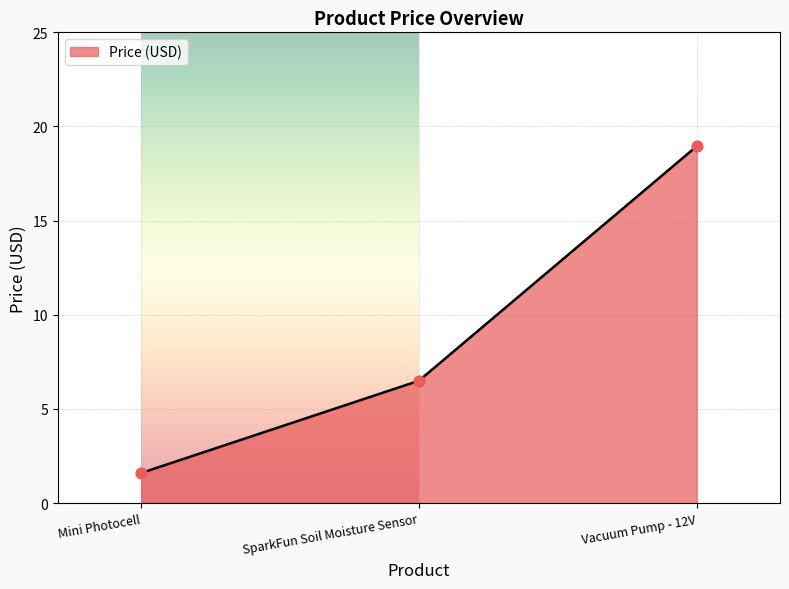

Which has a higher value, Mini Photocell or SparkFun Soil Moisture Sensor?

SparkFun Soil Moisture Sensor